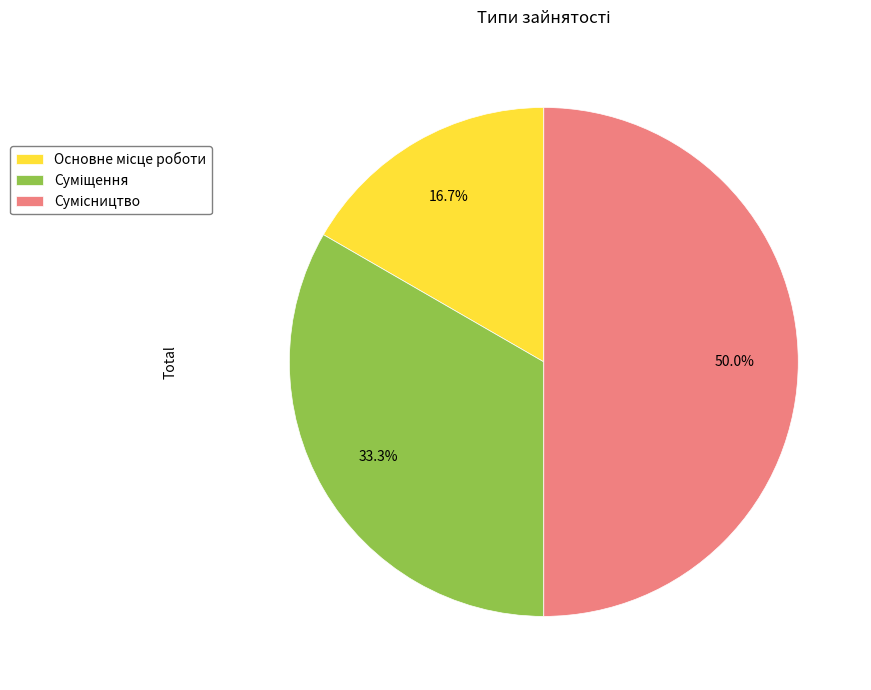

To the nearest percent, what percentage of the pie is Сумісництво?

50%